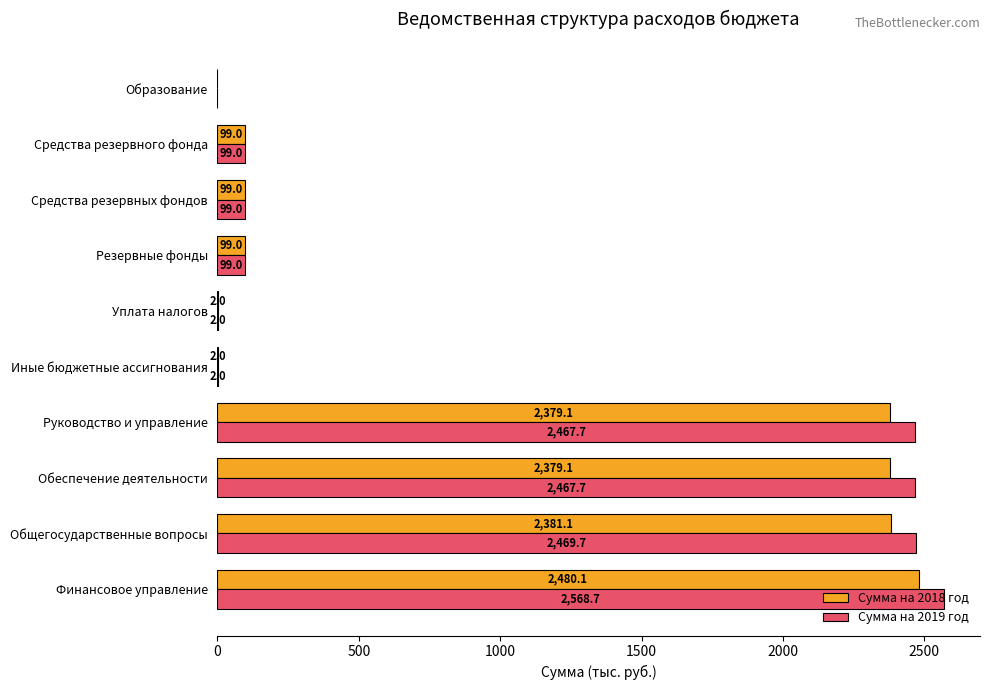

What is the sum of all Сумма на 2019 год values?

10274.8